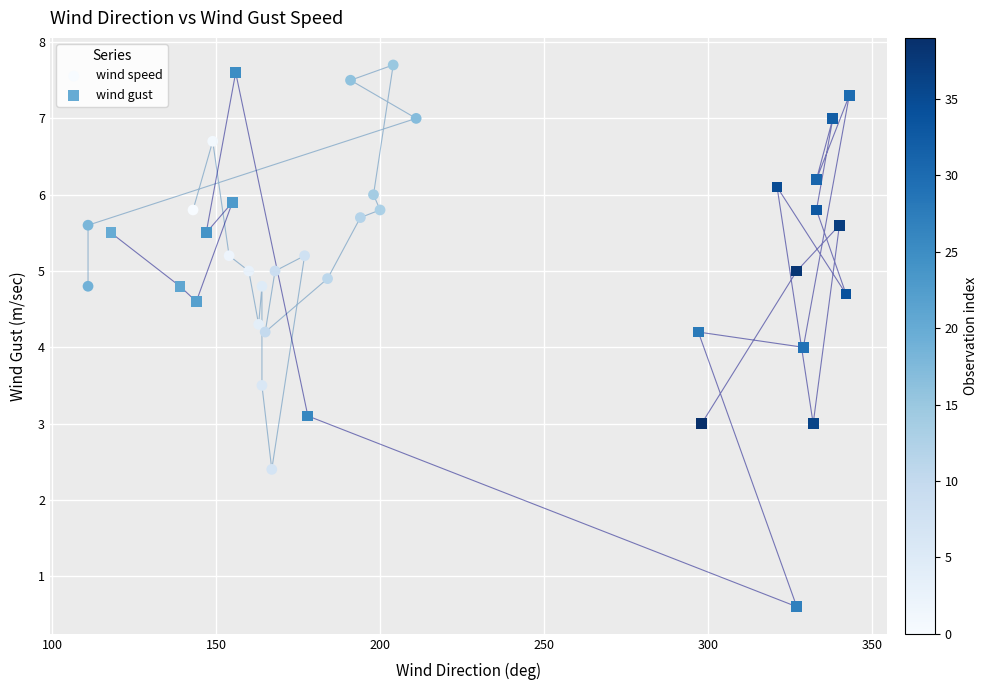

Which series contains the lowest Y value?

wind gust